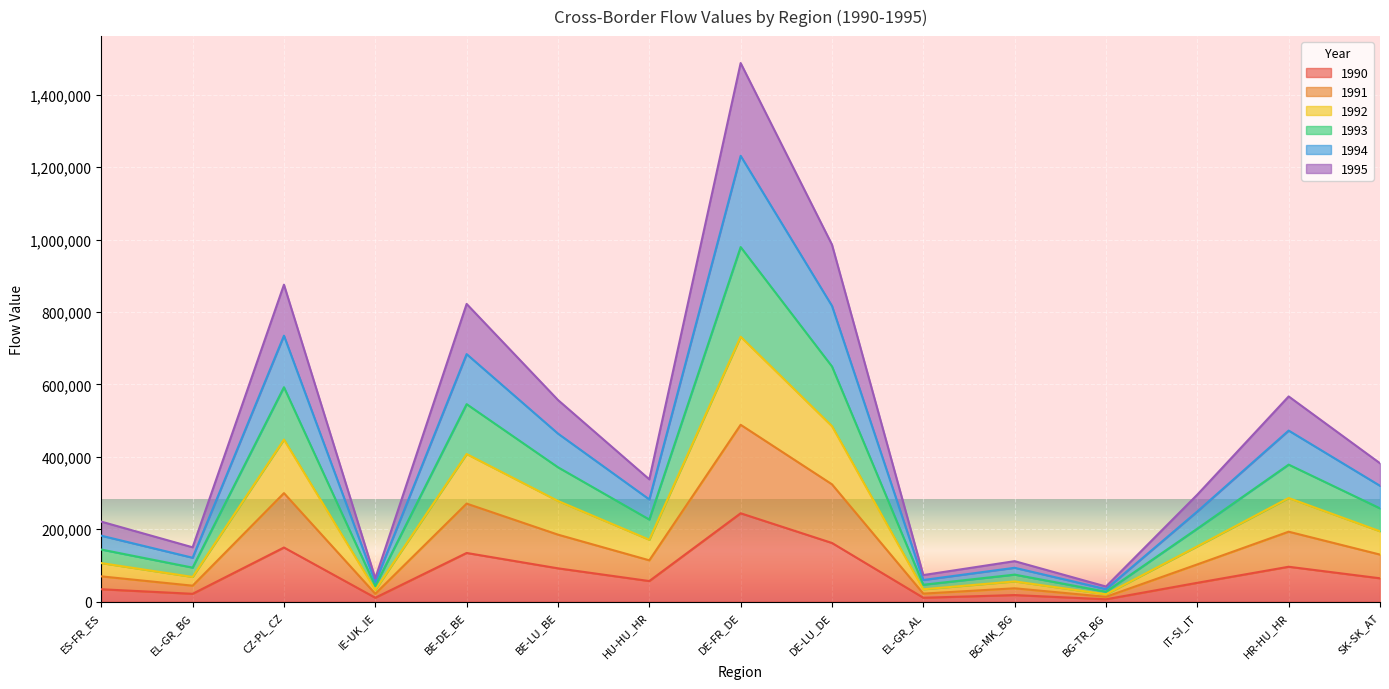

At EL-GR_BG, list the series in order from smallest to largest.

1990, 1991, 1995, 1992, 1994, 1993